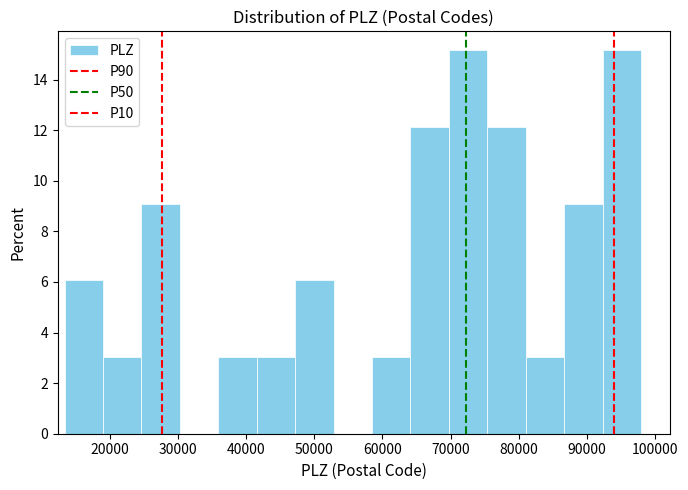

Reading left to right, transcribe this chart: for each bar, give the range it covers on the x-axis and its height. Neither the bar edges nor the heights are printed on the chart, so give them approximately, as read against the axes.

13000 to 19000: 6.0
19000 to 25000: 3.0
25000 to 30000: 9.0
30000 to 36000: 0
36000 to 42000: 3.0
42000 to 47000: 3.0
47000 to 53000: 6.0
53000 to 58000: 0
58000 to 64000: 3.0
64000 to 70000: 12.2
70000 to 75000: 15.2
75000 to 81000: 12.2
81000 to 87000: 3.0
87000 to 92000: 9.0
92000 to 98000: 15.2